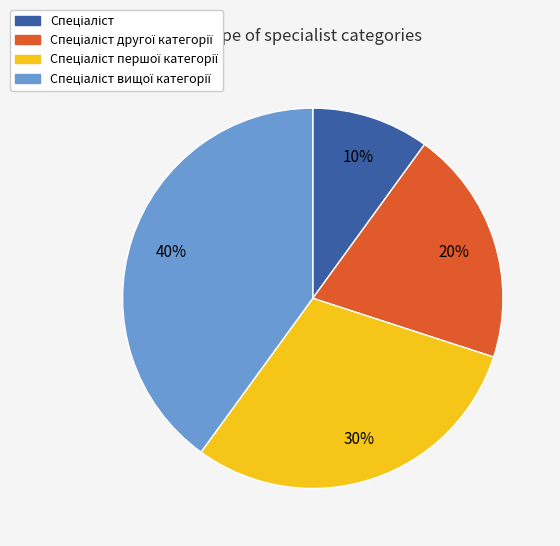

Does any single category account for the majority?

No